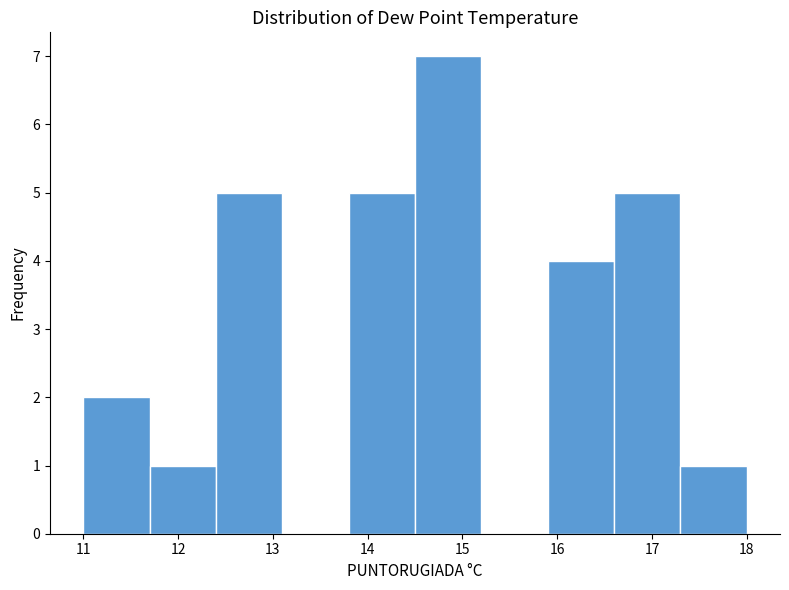

What is the height of the bar covering 11.7 to 12.4 on the x-axis? The values are not printed on the chart, so give them approximately, as read against the axis.

1